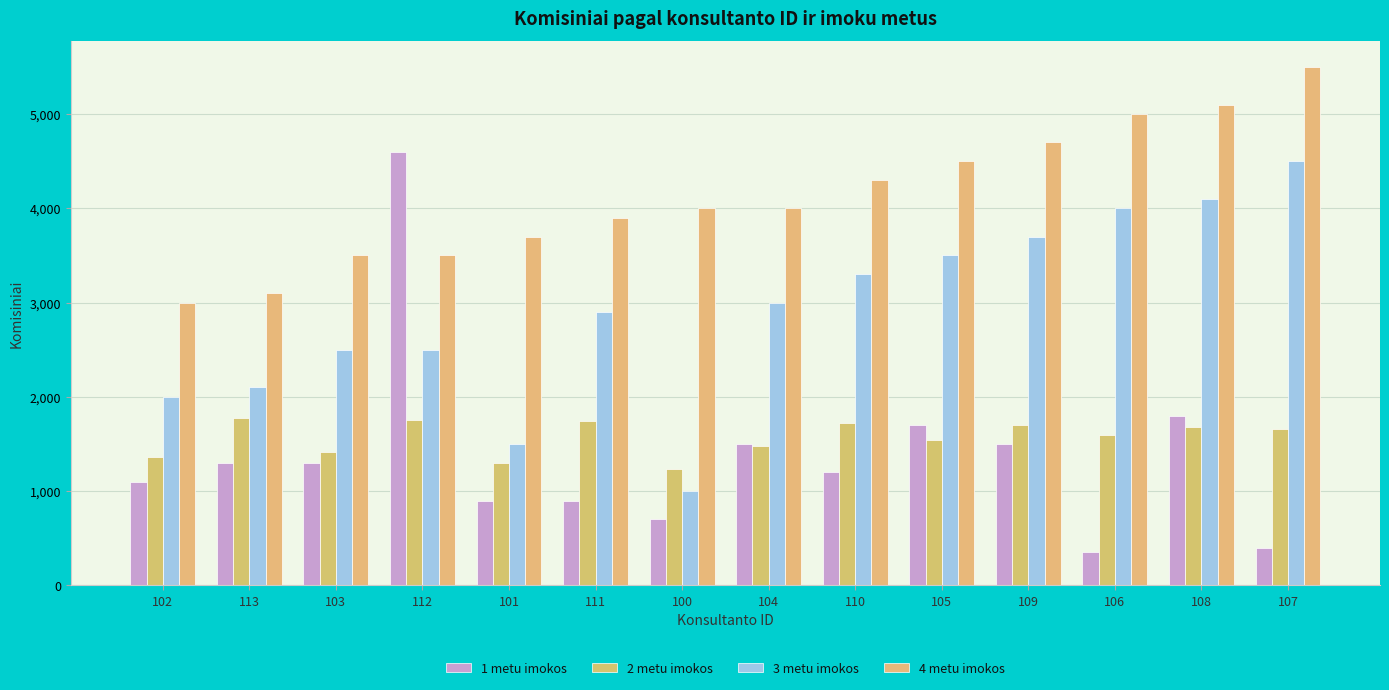

What position from the right is 107?

1